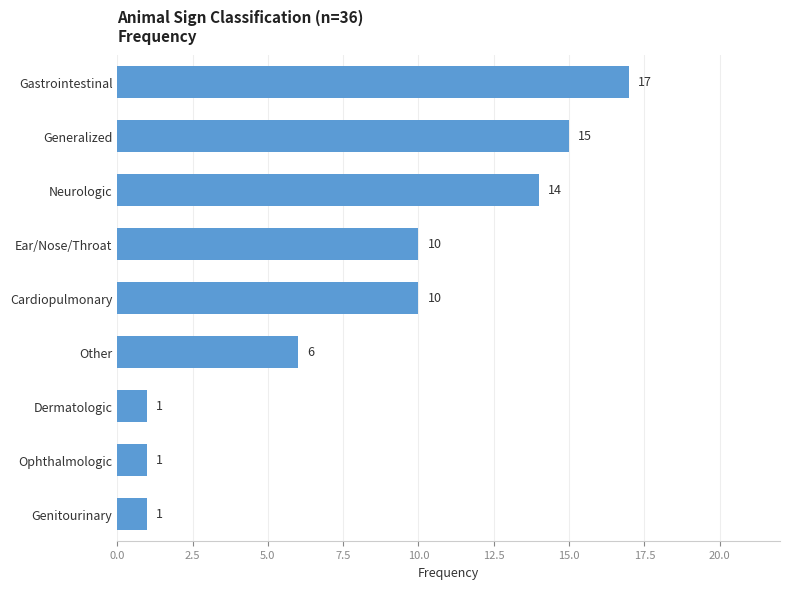

What is the ratio of the value at Neurologic to the value at Generalized?

0.9